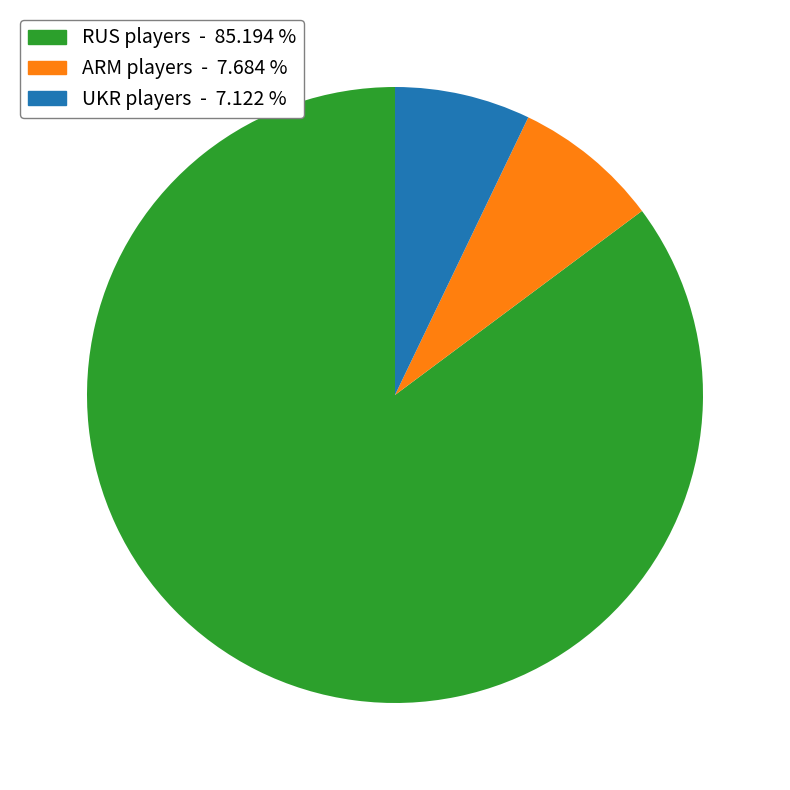

Is there any slice that represents more than half of the pie?

Yes